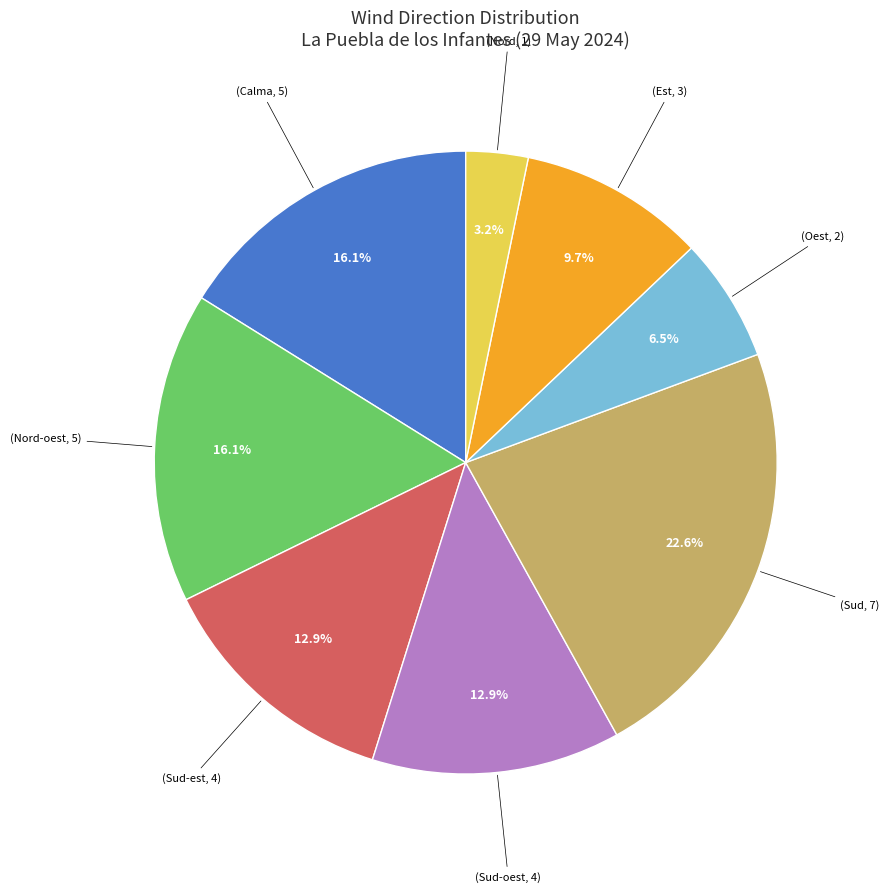

To the nearest percent, what is the difference between the largest and smallest slice percentages?

19%